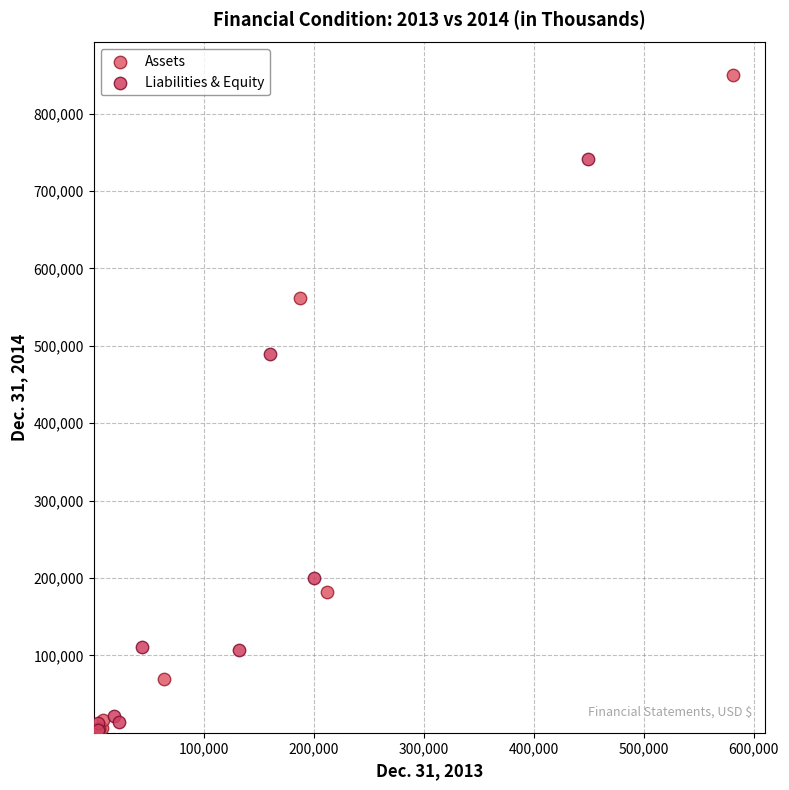

What are all the series names shown in the legend?

Assets, Liabilities & Equity